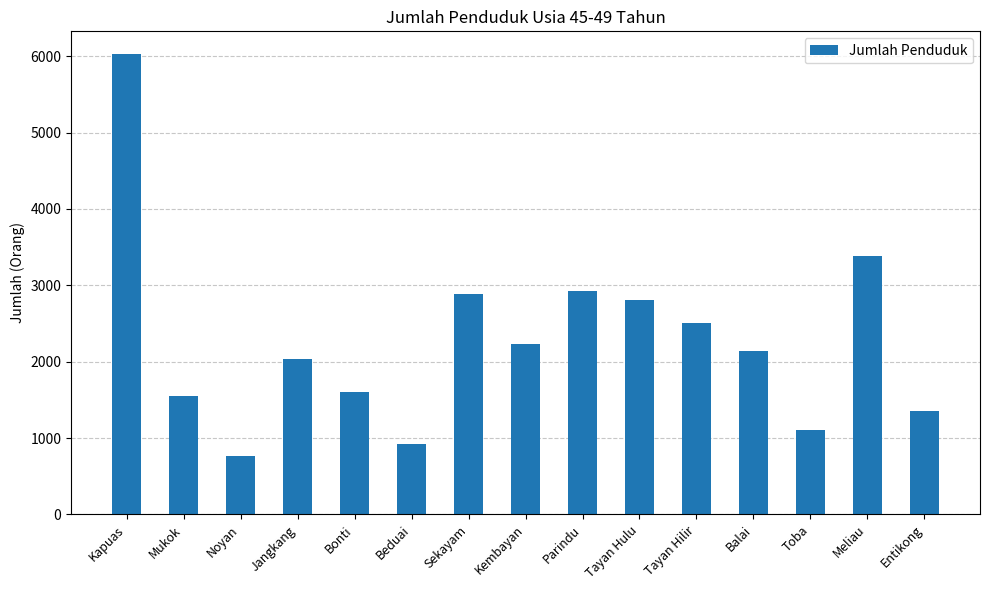

What is the maximum value shown in the chart?

6025